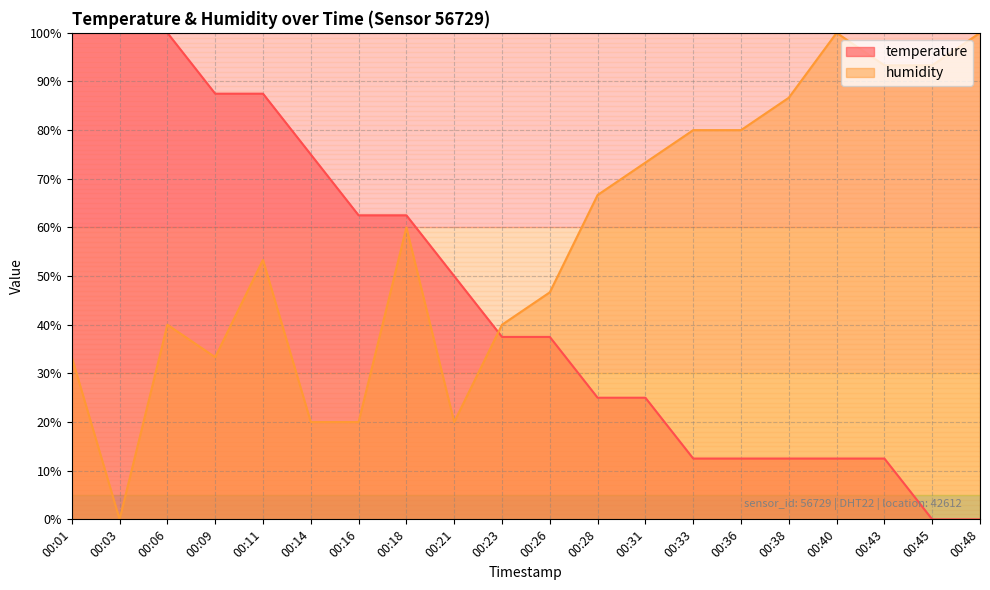

List the series in order of their peak value, highest first.

temperature, humidity